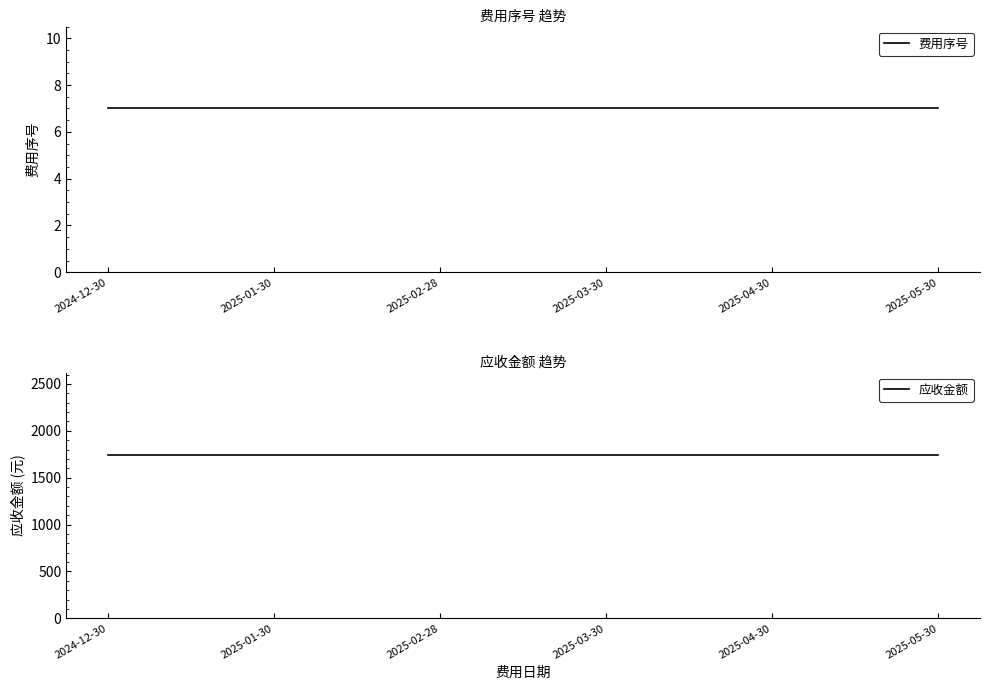

How many lines are shown in the chart?

2